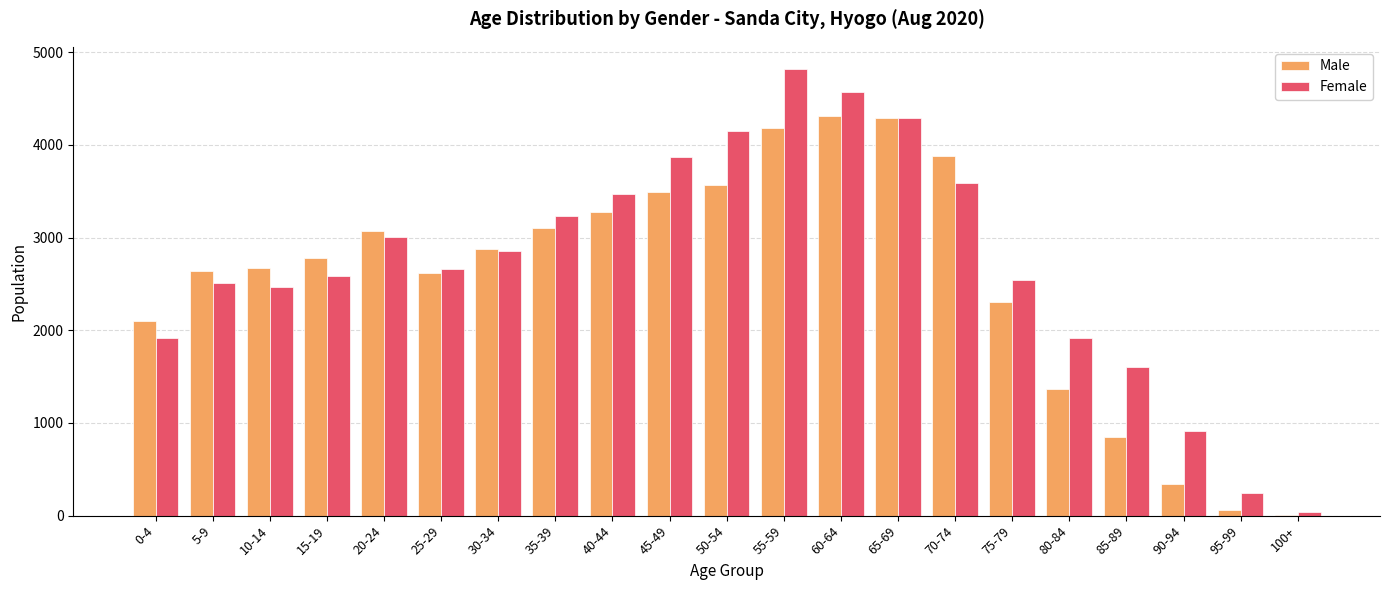

What is the sum of all Female values?

57257